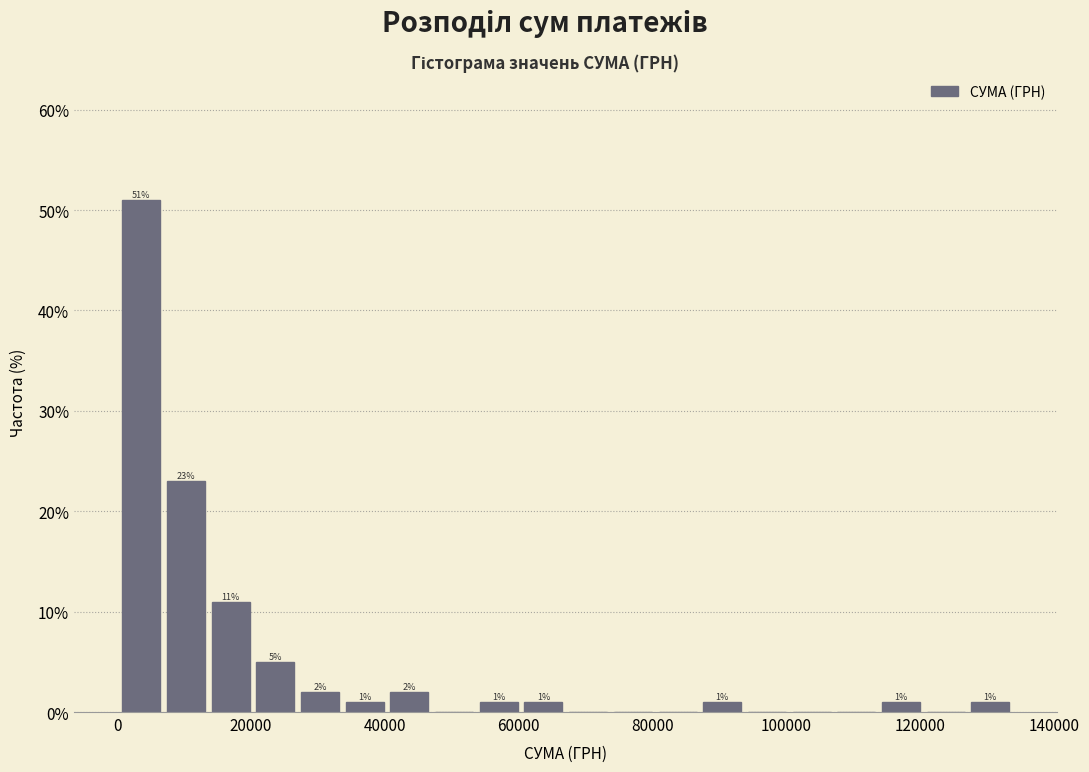

Read against the x-axis, roughly where is the centre of the tallest bar?

4000